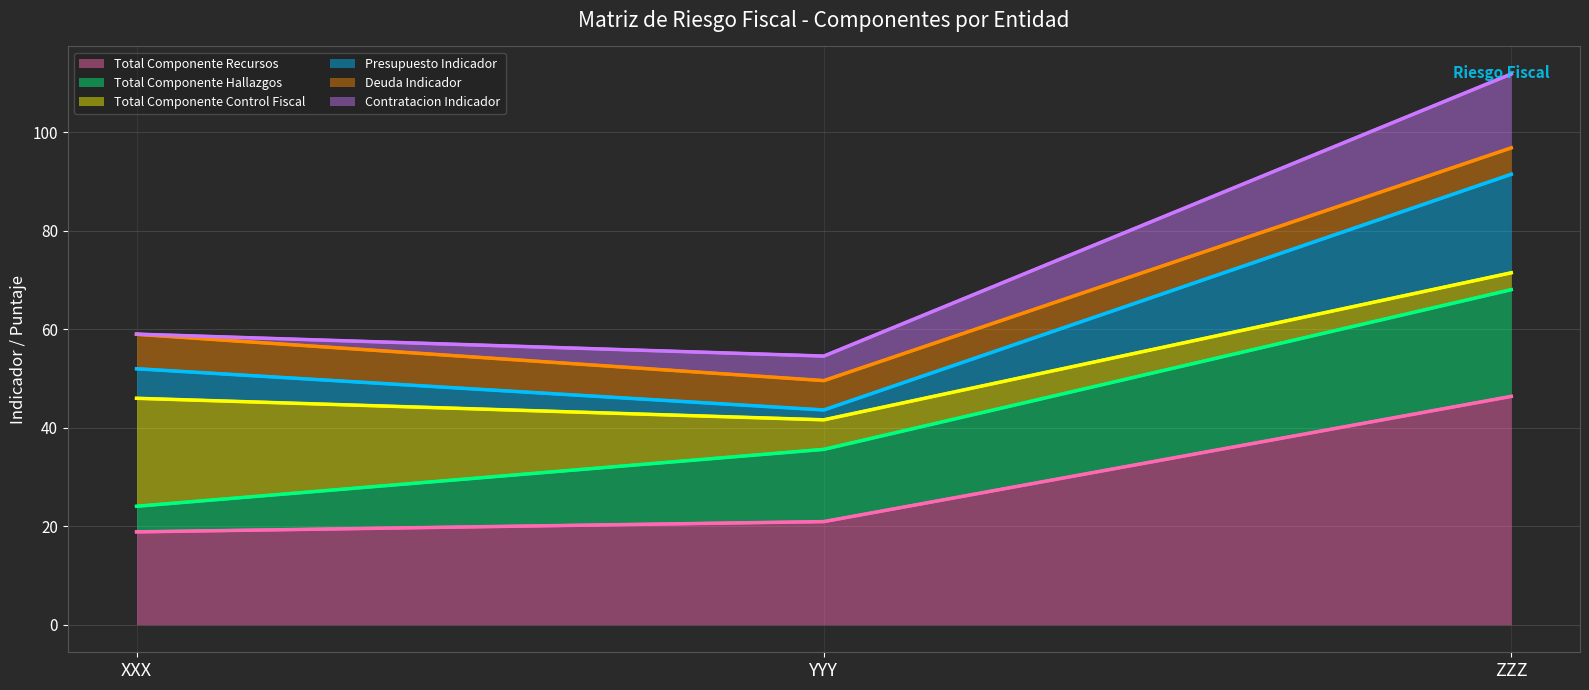

At which label does Total Componente Recursos reach its peak?

ZZZ